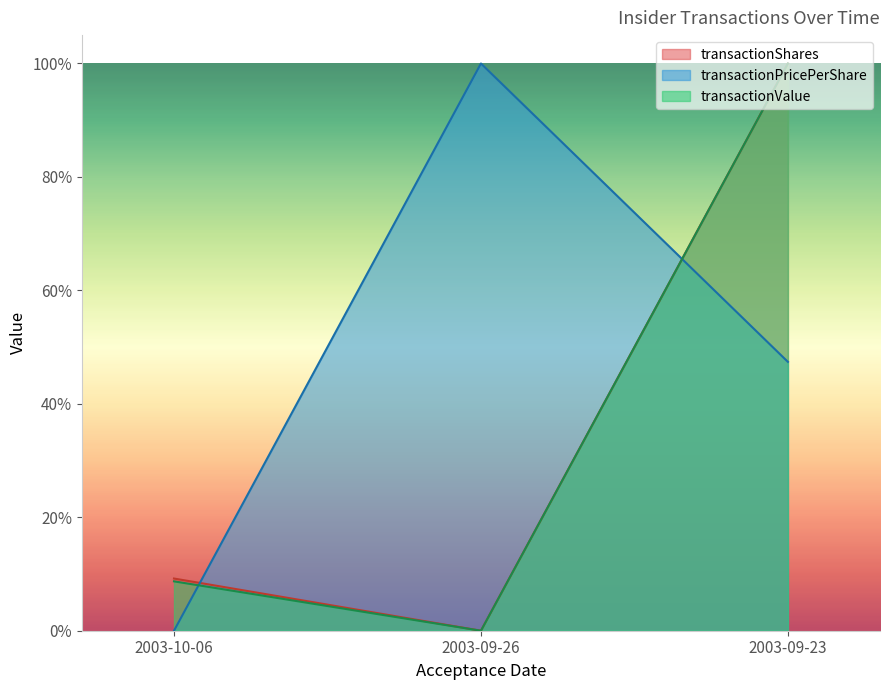

How many positive values does the transactionShares series have?

2